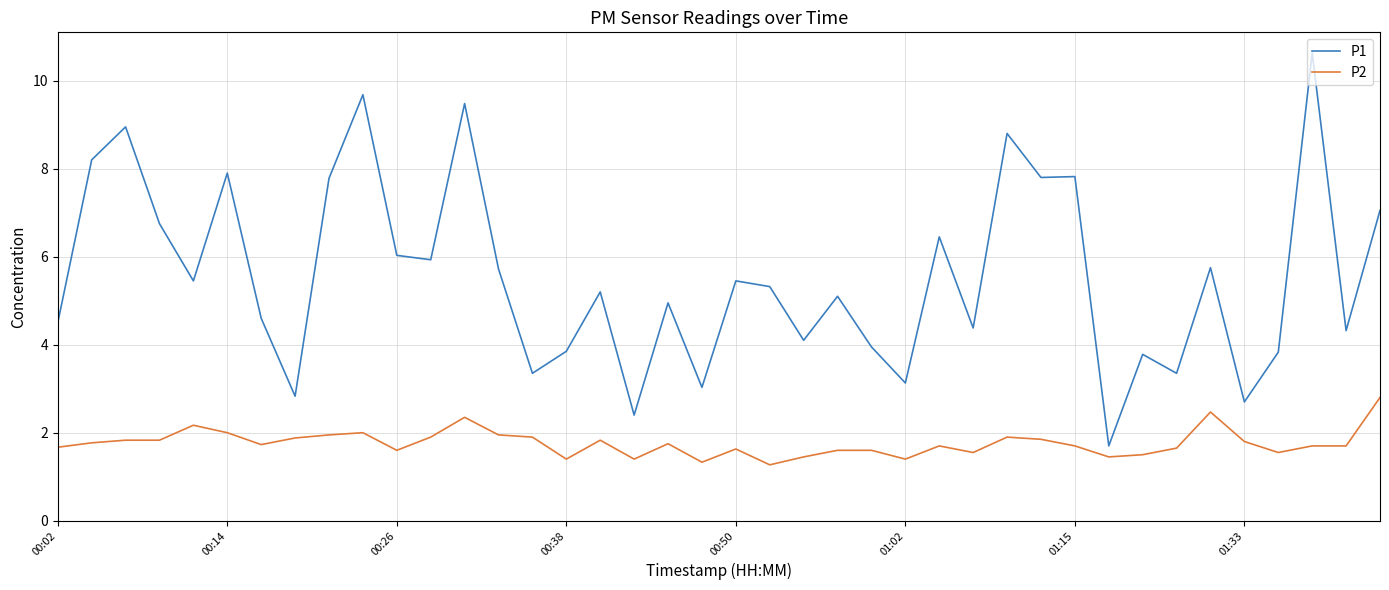

Which series has the widest spread of values?

P1